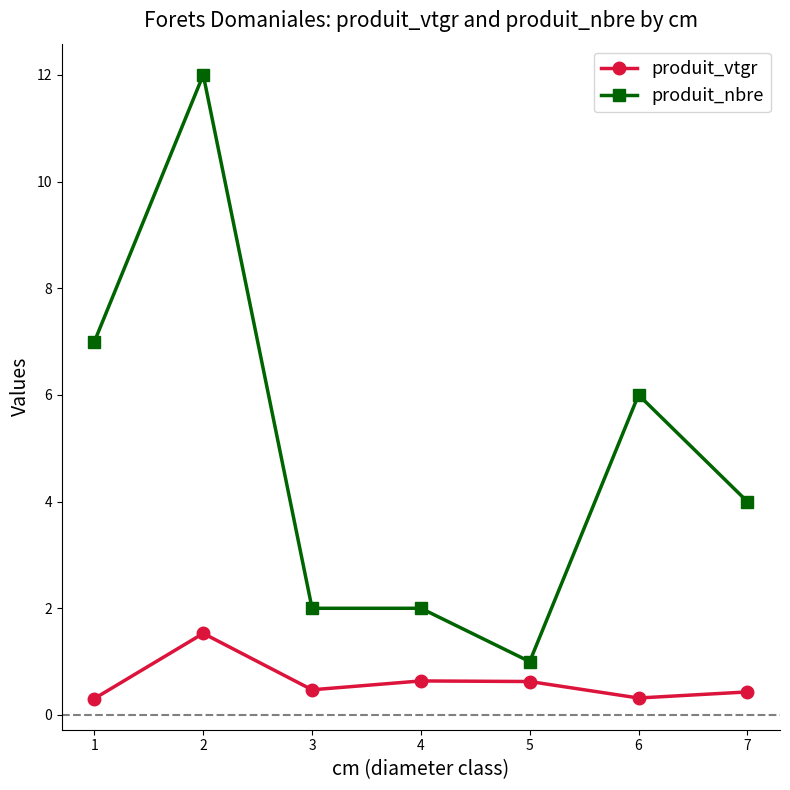

The value of produit_nbre at 1 is 11.4. True or false?

False